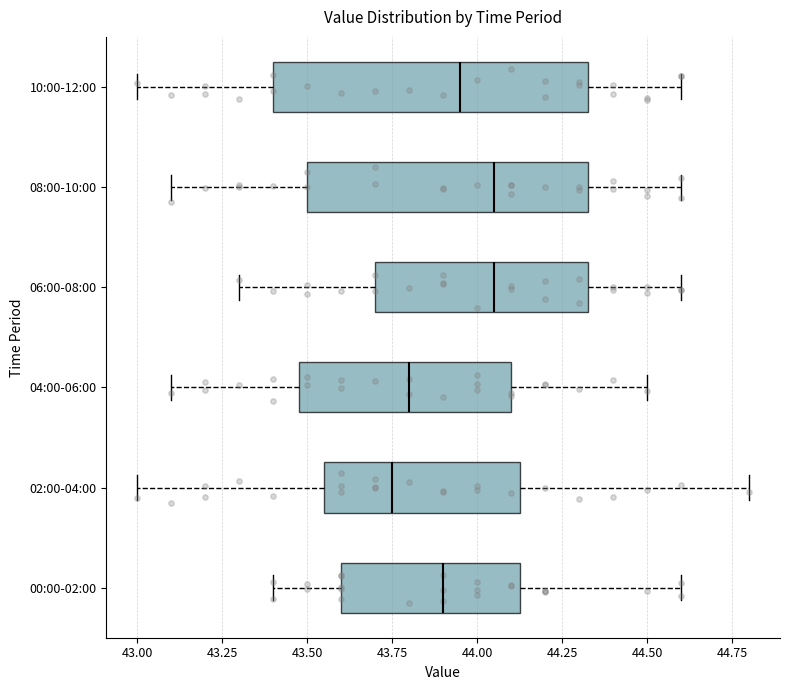

Comparing the boxes themselves (not the whiskers), which one is the widest?

10:00-12:00